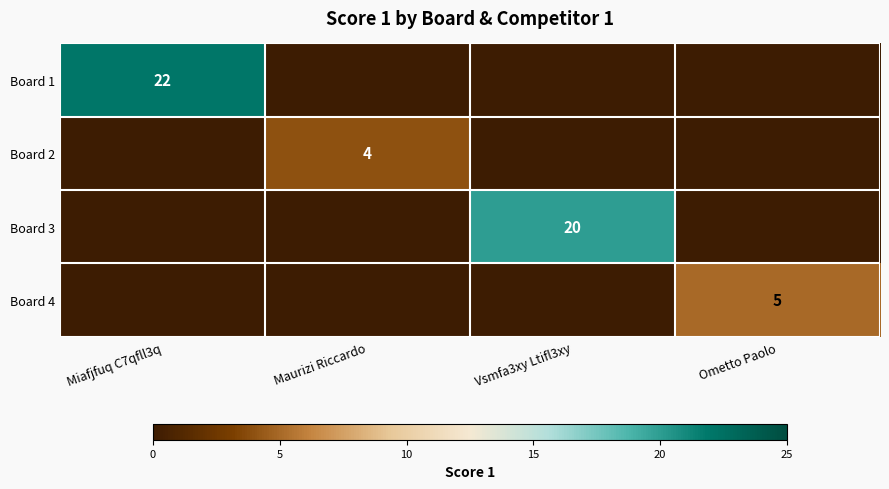

Which category has the highest value across all series?

Miafjfuq C7qfll3q